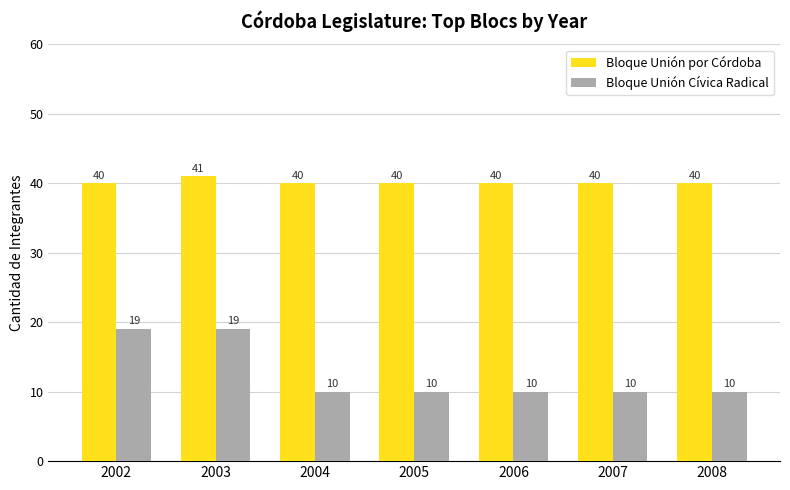

The Bloque Unión por Córdoba series shows 40 at 2004. True or false?

True